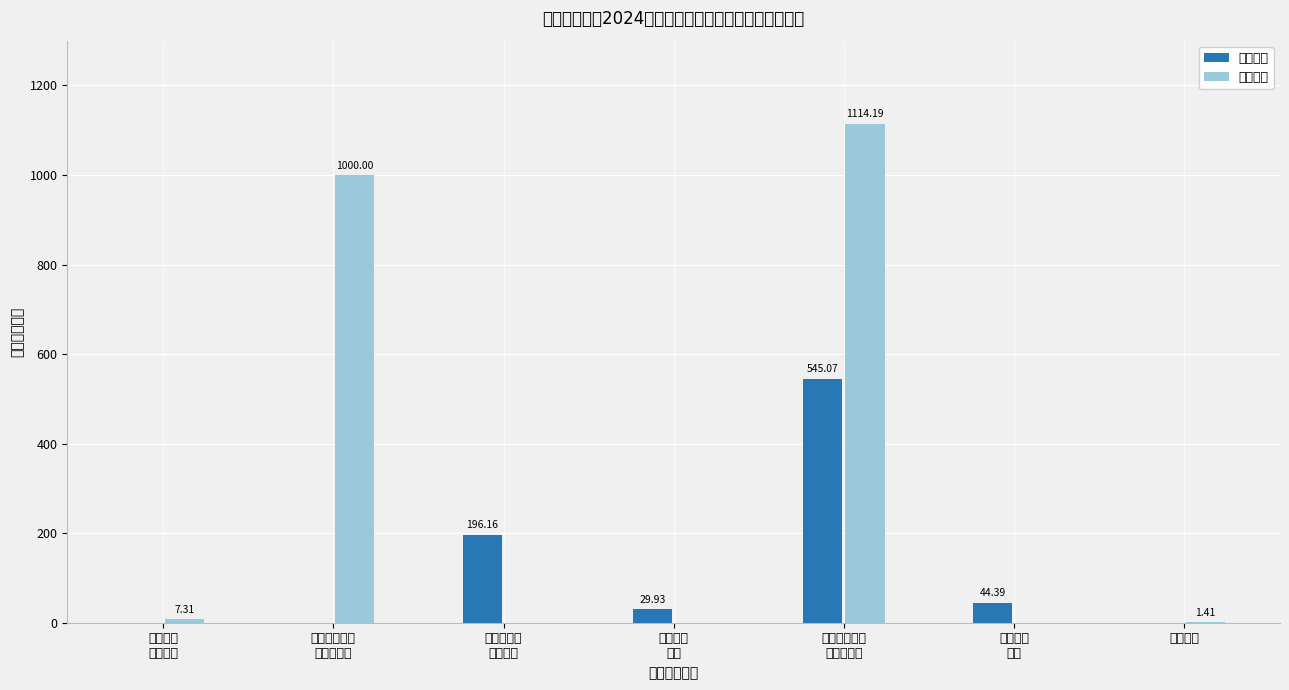

At which label is 基本支出 closest to 272?

社会保障和
就业支出